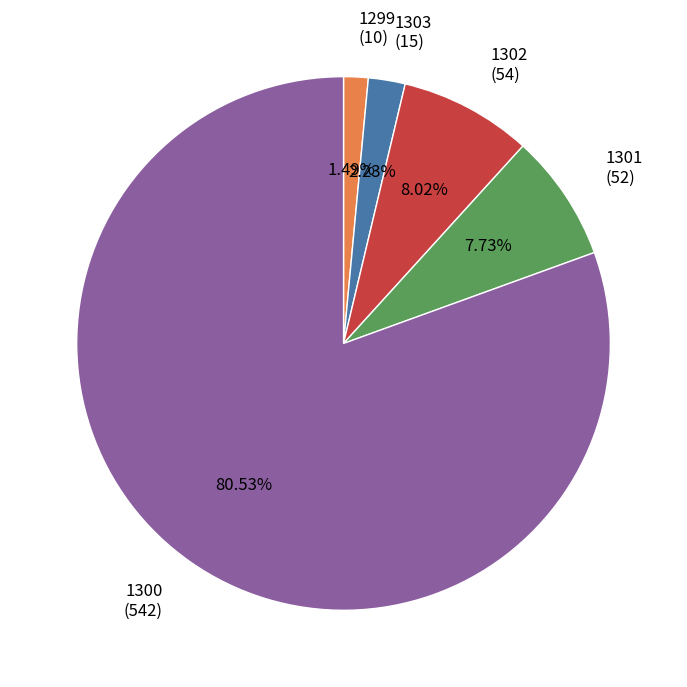

Do 1301 and 1302 together represent more than half of the pie?

No